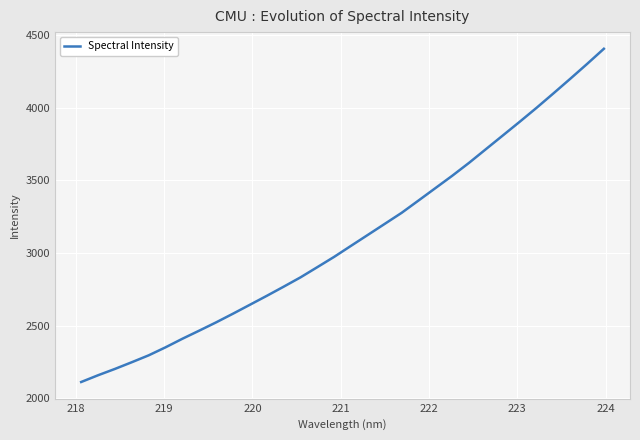

What is the minimum value shown in the chart?

2111.6